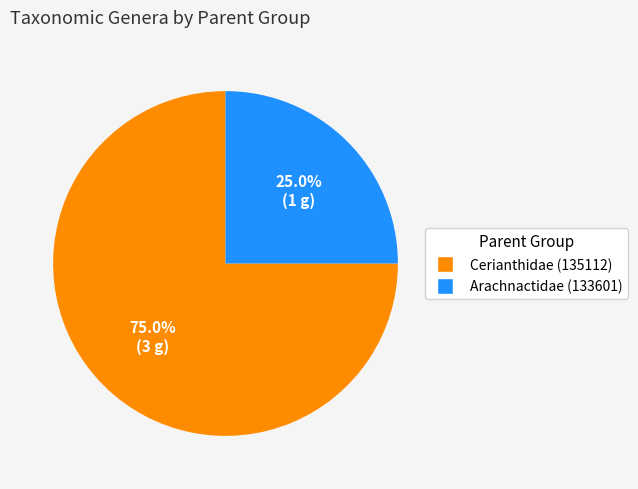

Is there a majority slice in this chart?

Yes